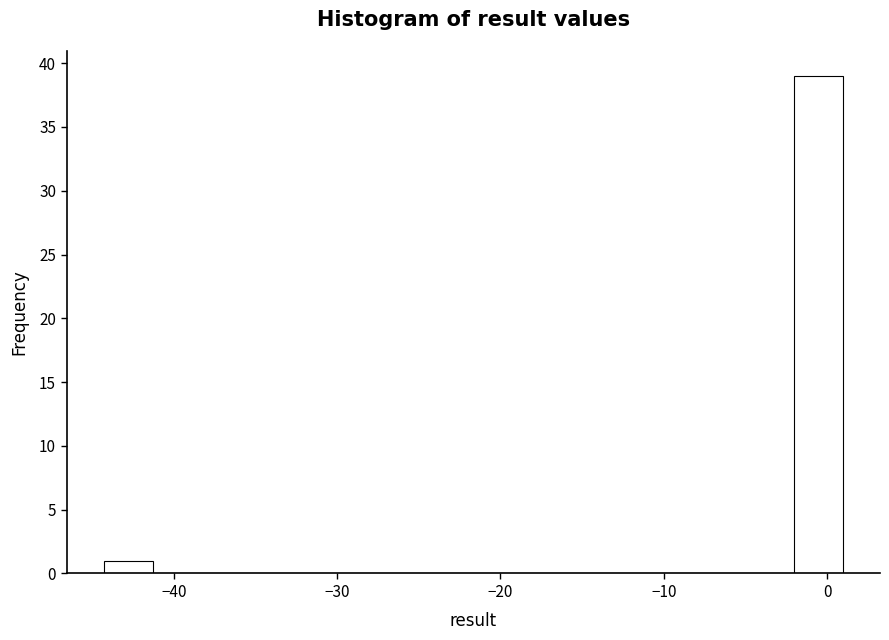

Around what value on the x-axis is the tallest bar? Give the approximate position of its centre, as read against the axis.

-1